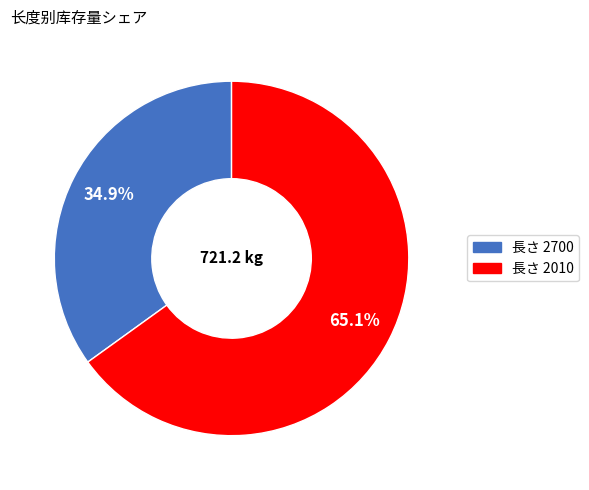

What is the smallest slice in the pie chart?

長さ 2700